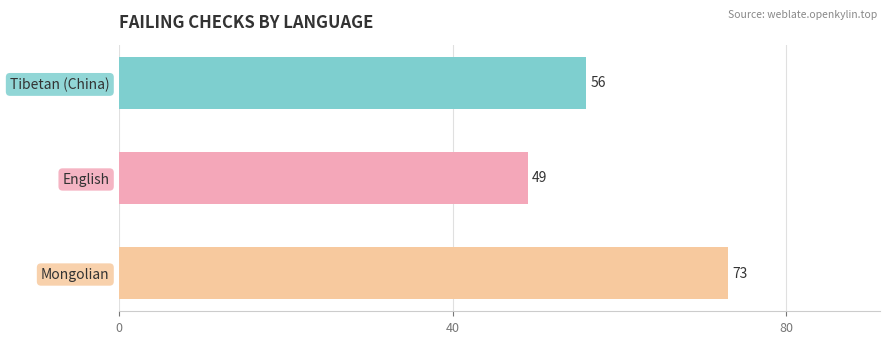

What value does the data have at Tibetan (China), to the nearest 5?

55